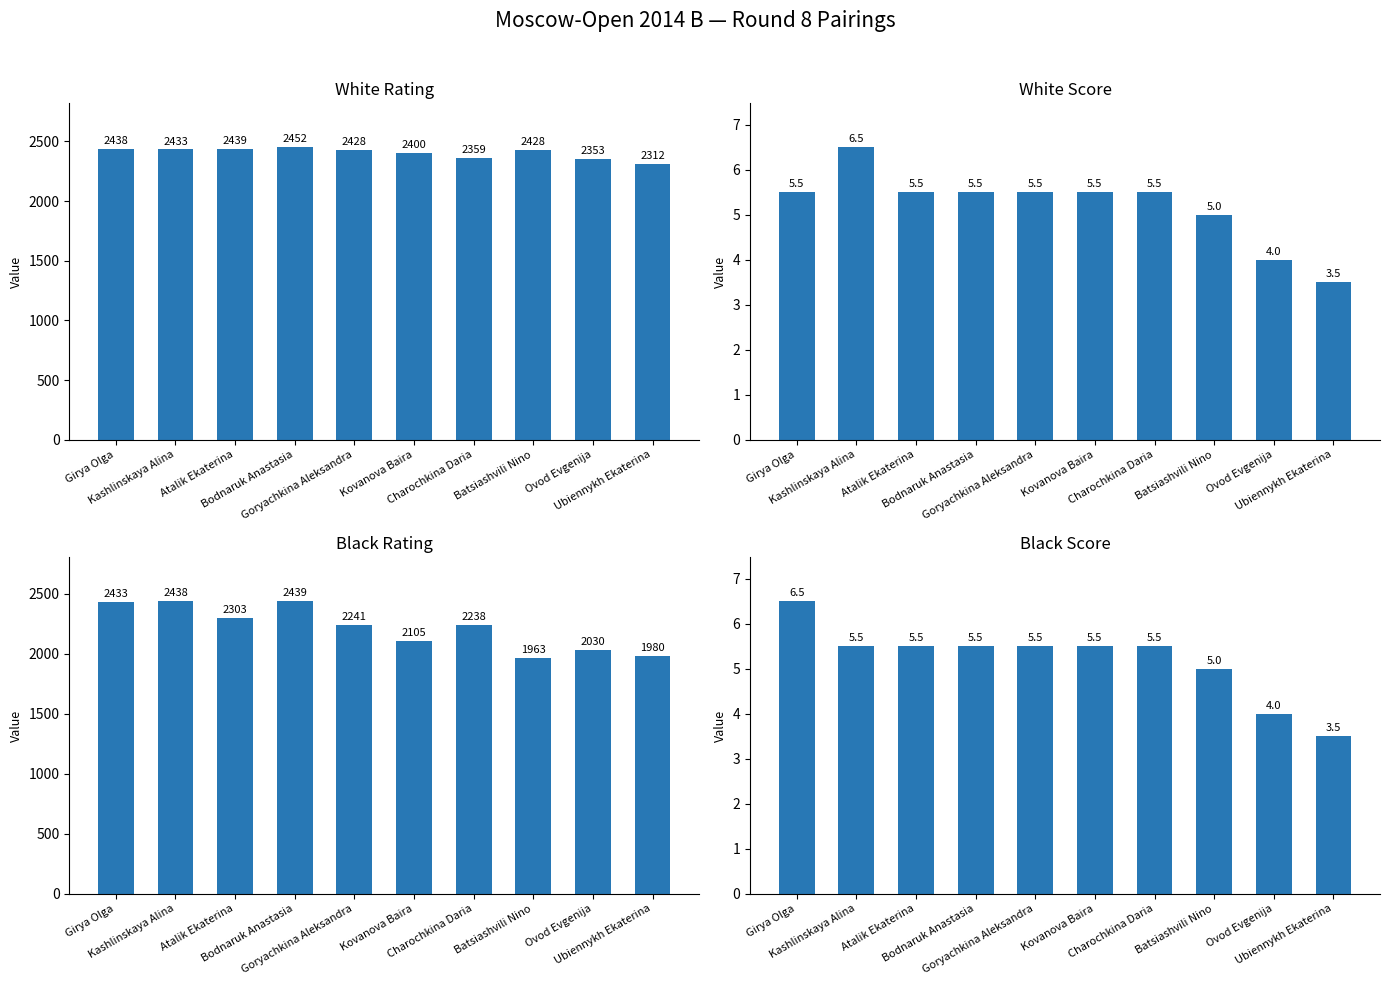

What is the sum of the Black Rating values at Girya Olga and Ubiennykh Ekaterina?

4413.0